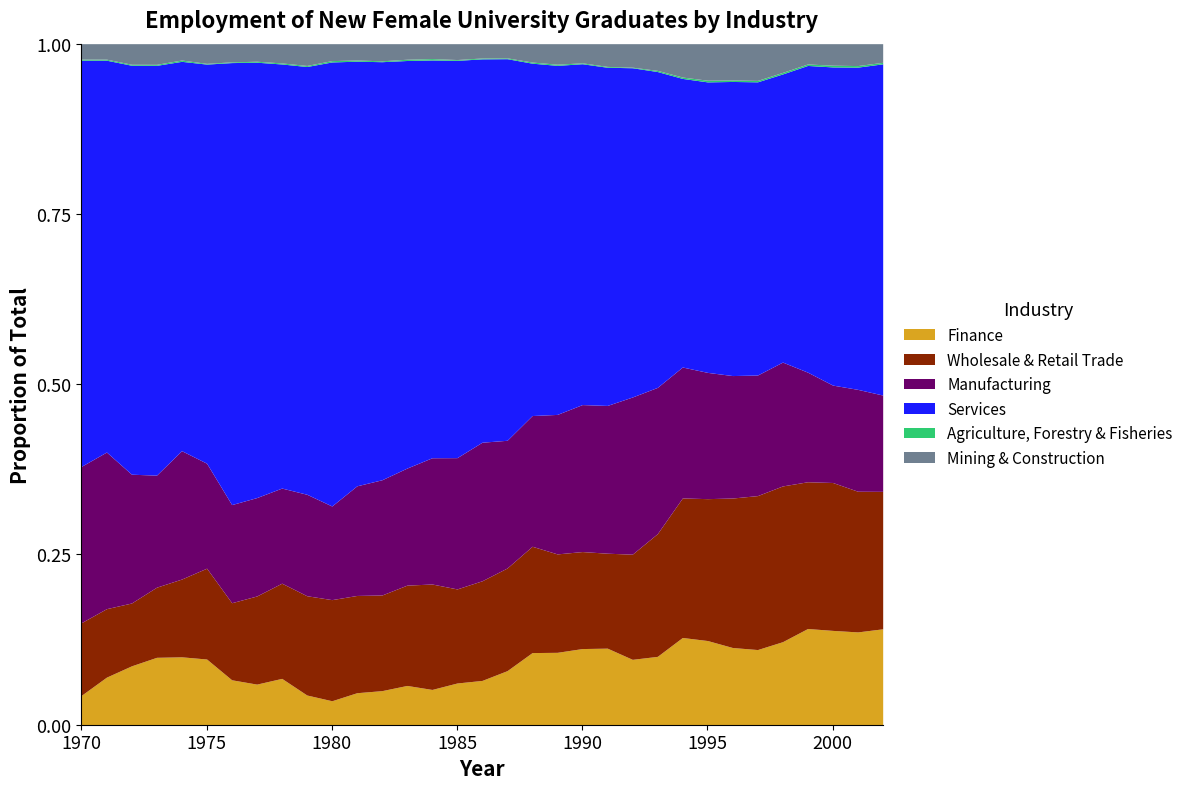

In Services, how many points are lower than both neighbors (excluding endpoints)?

4